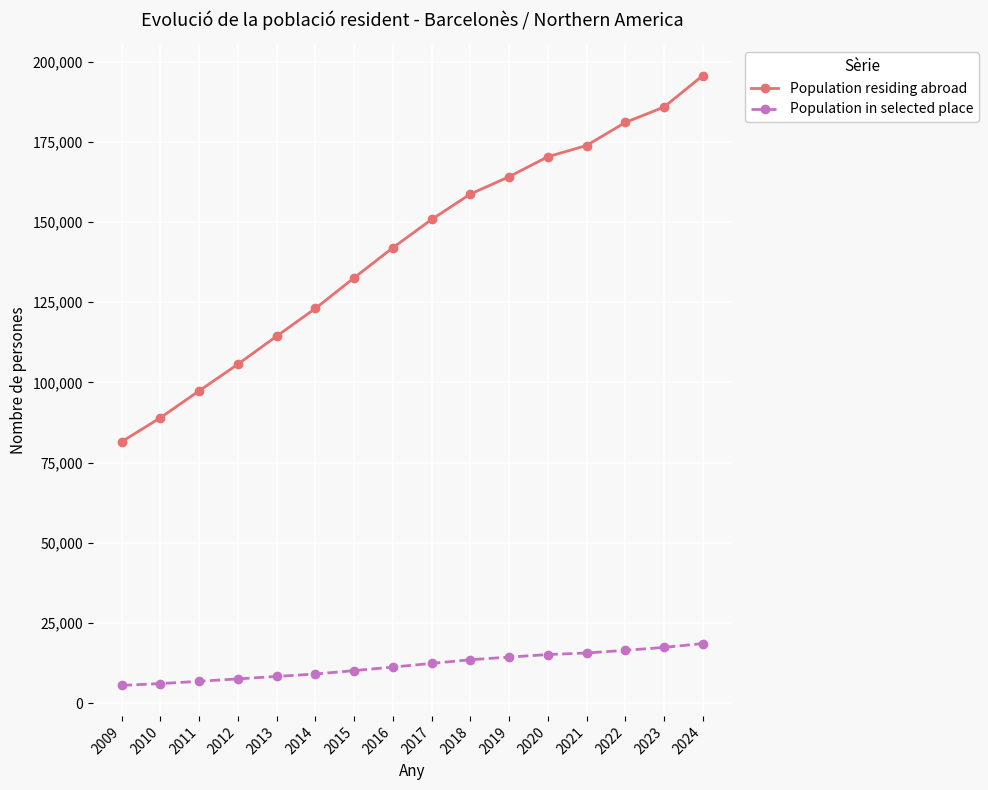

Does the chart have visible grid lines?

Yes